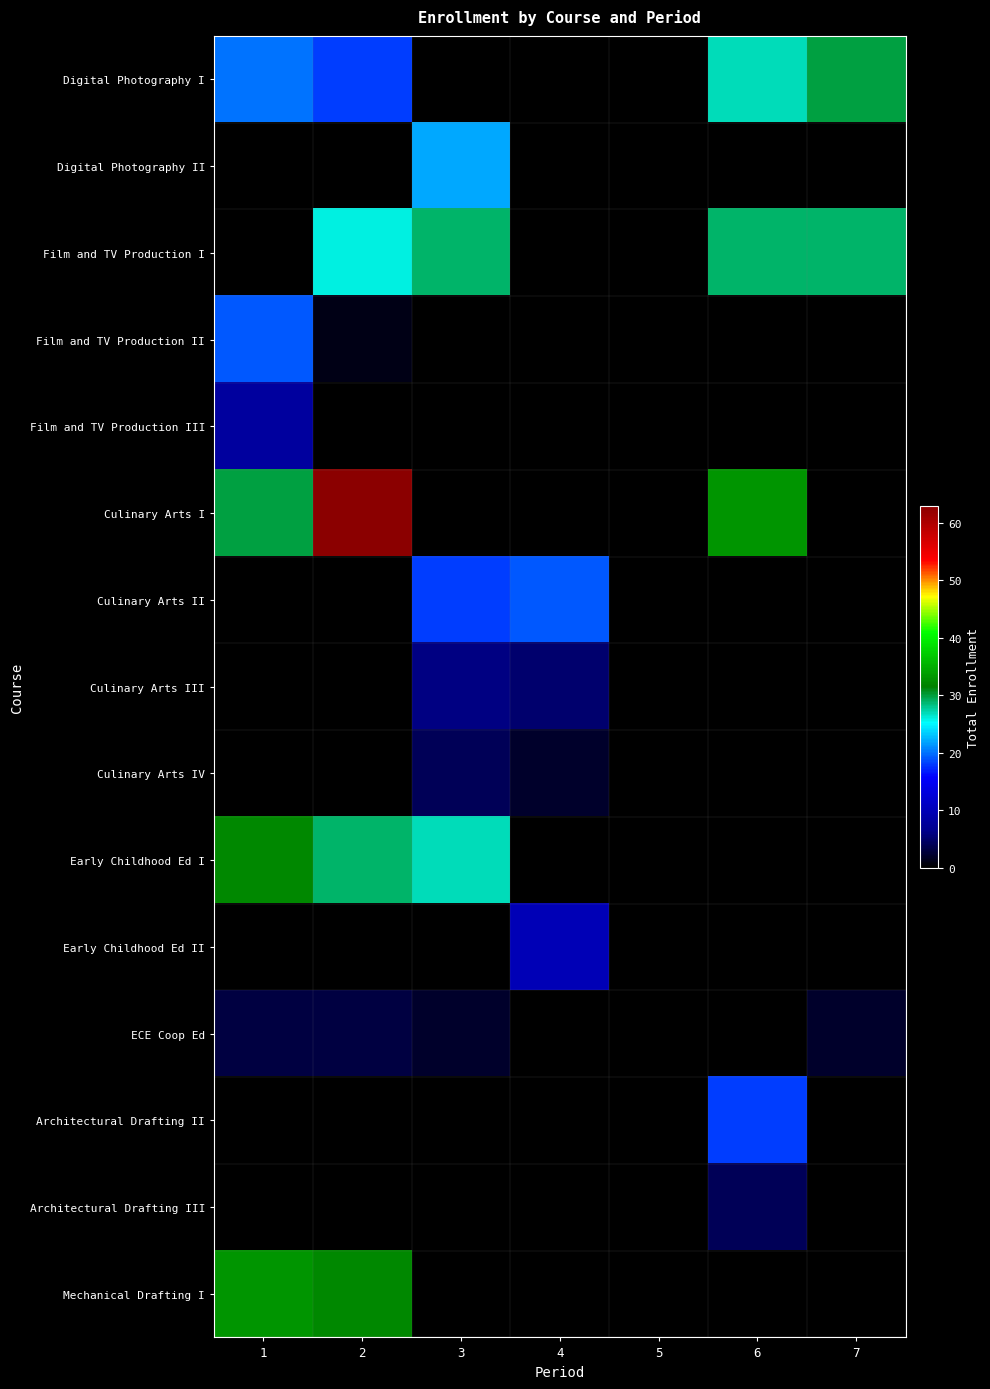

Which series has the largest total across all categories?

Culinary Arts I